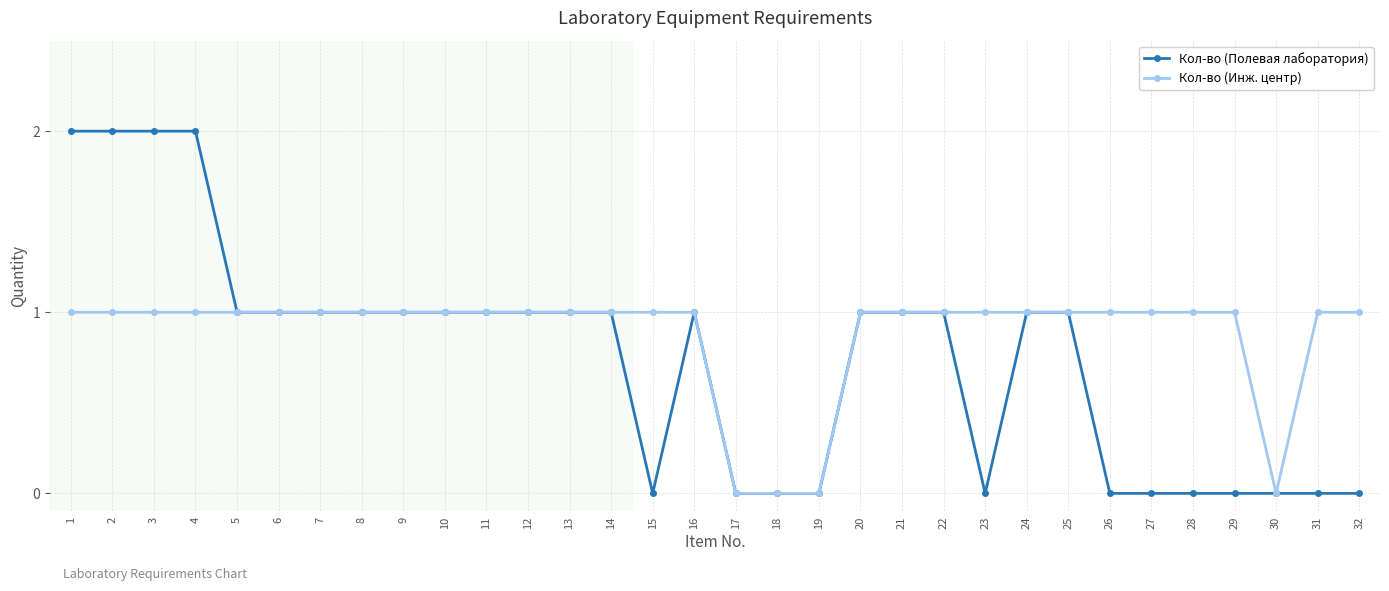

What value does the Кол-во (Инж. центр) series have at 7?

1